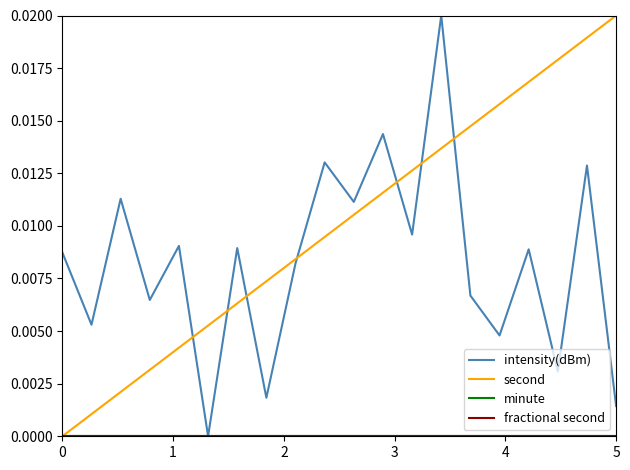

Does the chart display data point markers on the line(s)?

No